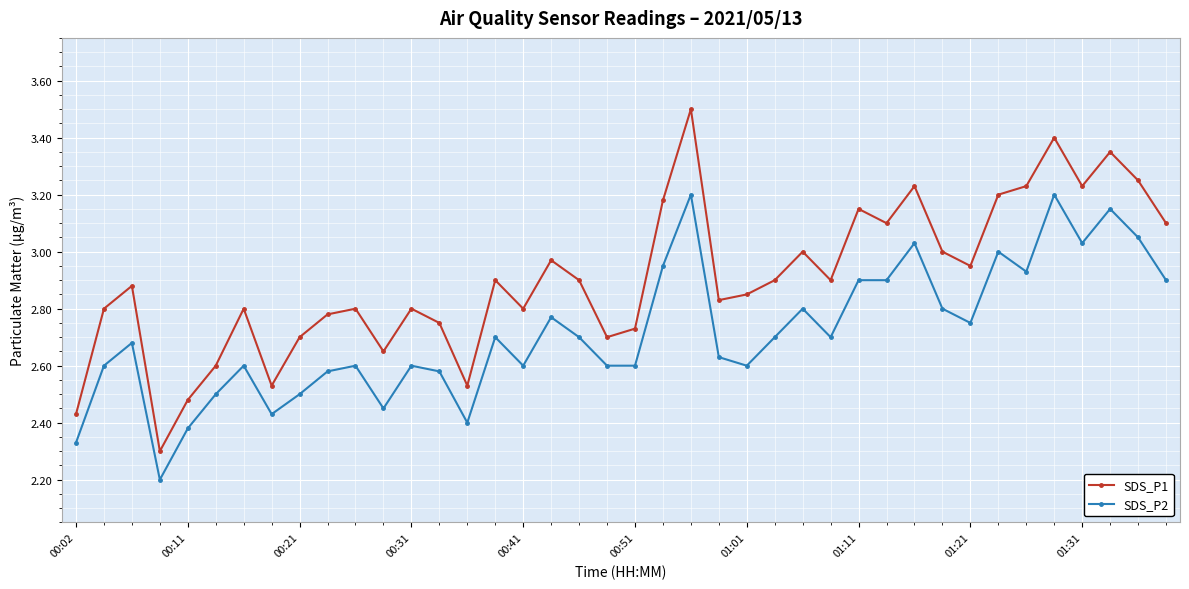

What is the minimum value shown in the chart?

2.2